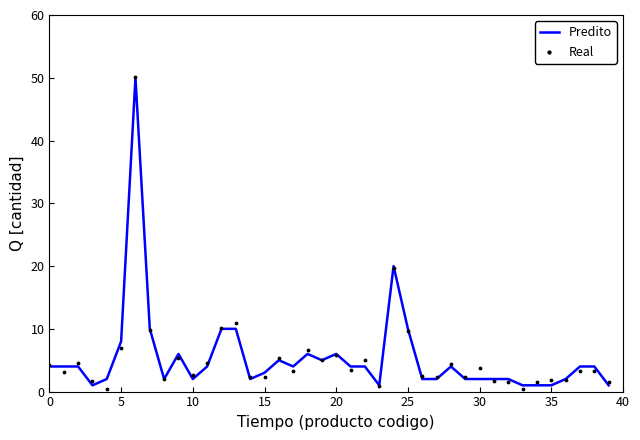

Which series contains the highest Y value?

Real